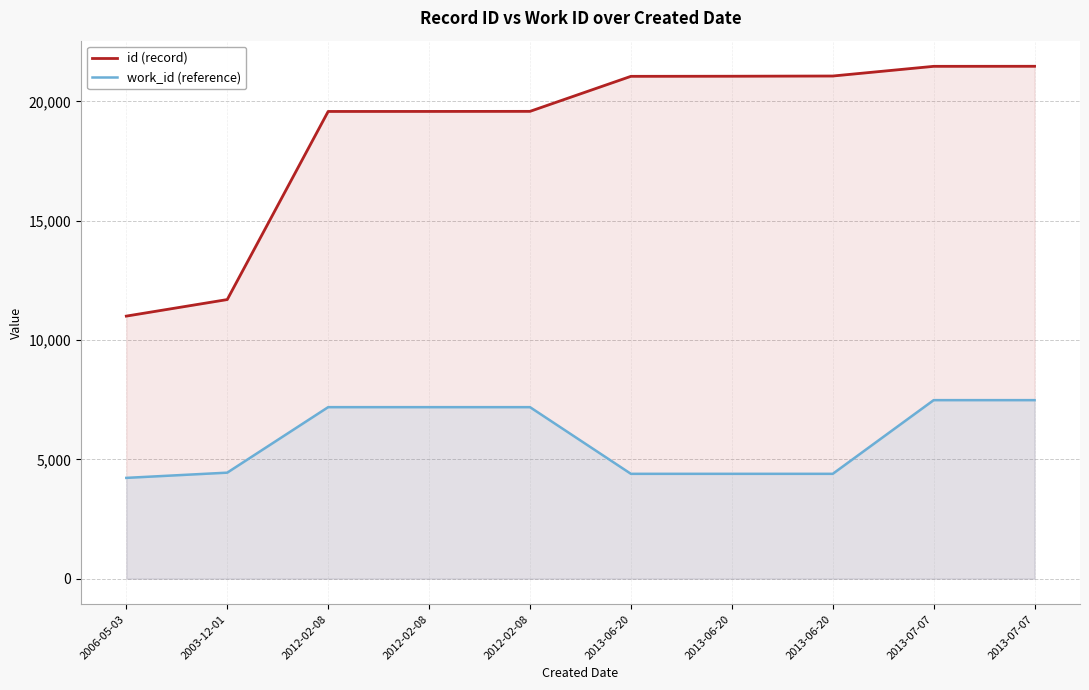

At which category is the sum across all series the highest?

2013-07-07